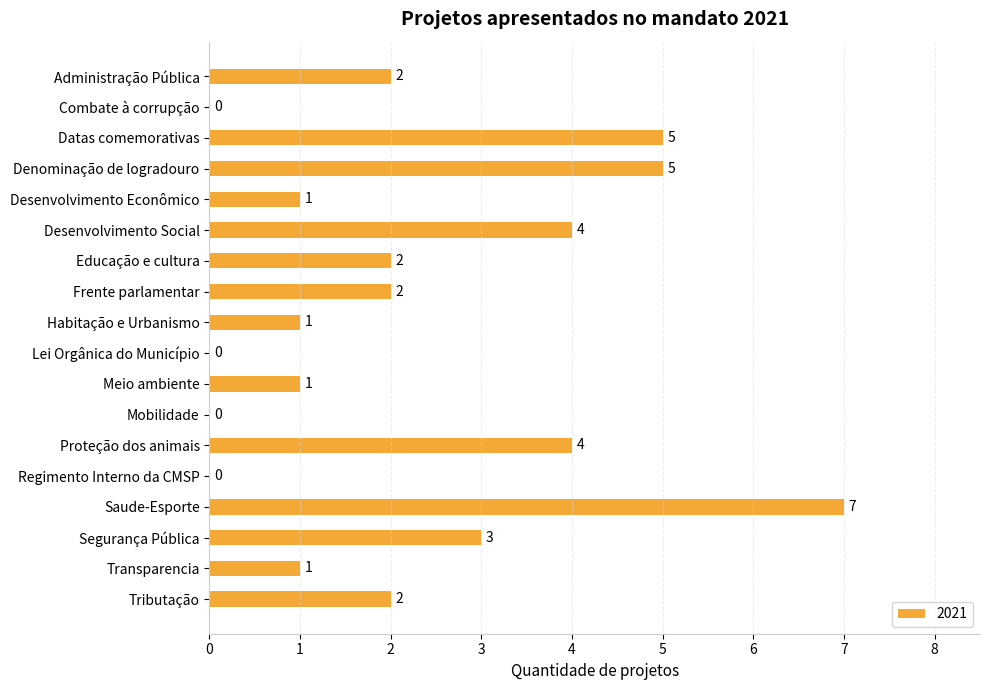

Count the number of categories in the chart.

18